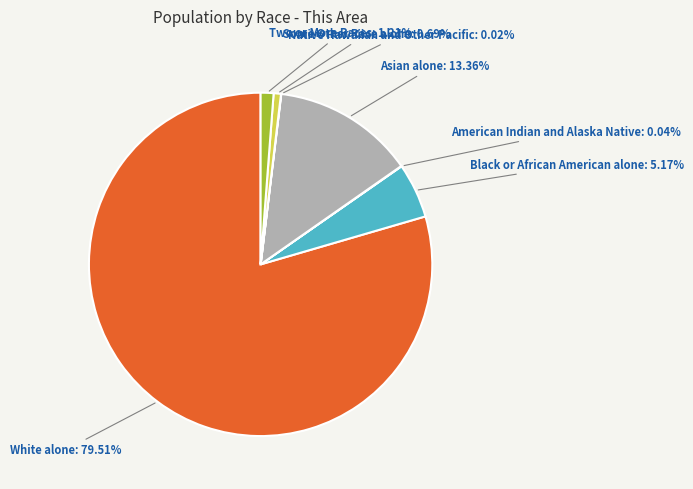

Rank the categories by value from lowest to highest.

Native Hawaiian and Other Pacific, American Indian and Alaska Native, Some Other Race alone, Two or More Races, Black or African American alone, Asian alone, White alone